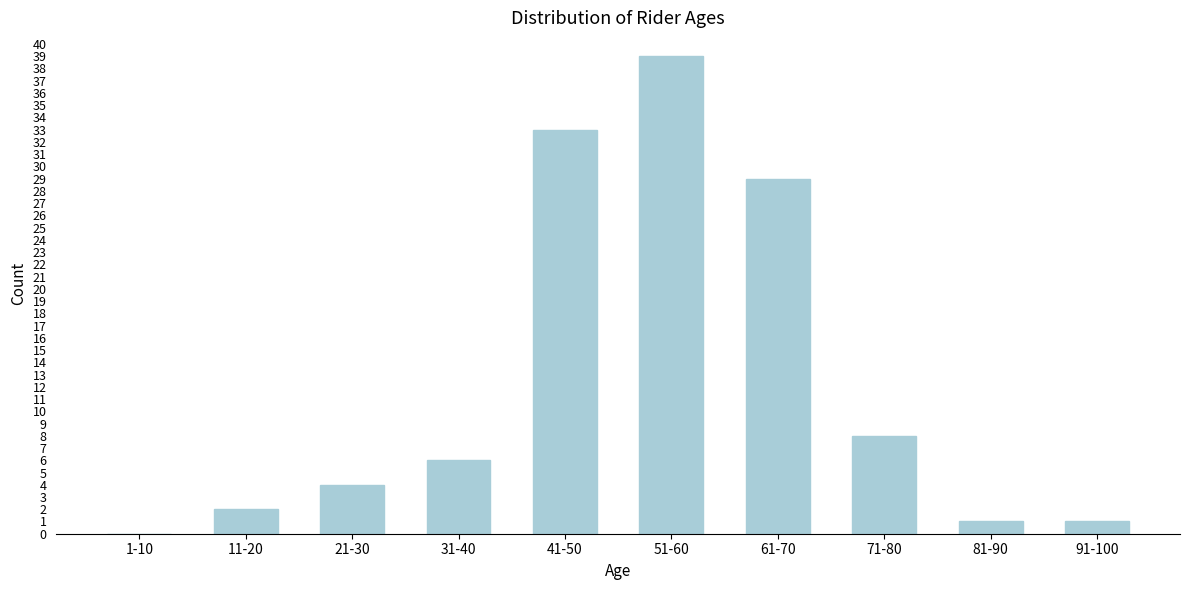

Reading left to right, list all the values displayed in this chart.

1-10=0	11-20=2	21-30=4	31-40=6	41-50=33	51-60=39	61-70=29	71-80=8	81-90=1	91-100=1